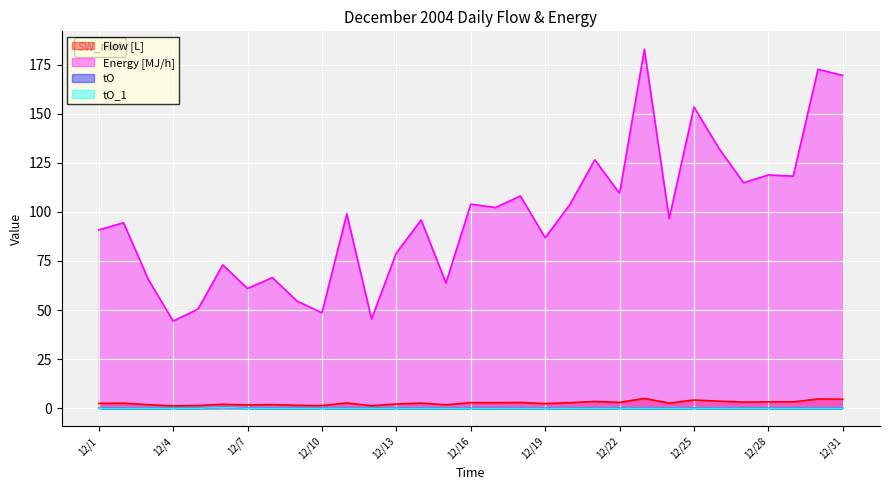

True or false: tO_1 and tO intersect in this chart.

False